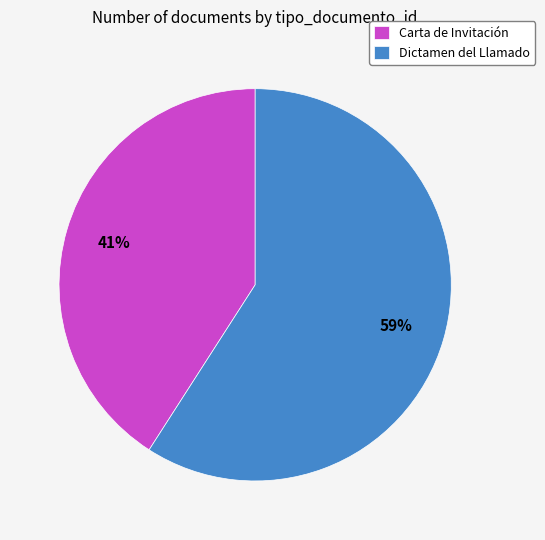

What is the largest slice in the pie chart?

Dictamen del Llamado